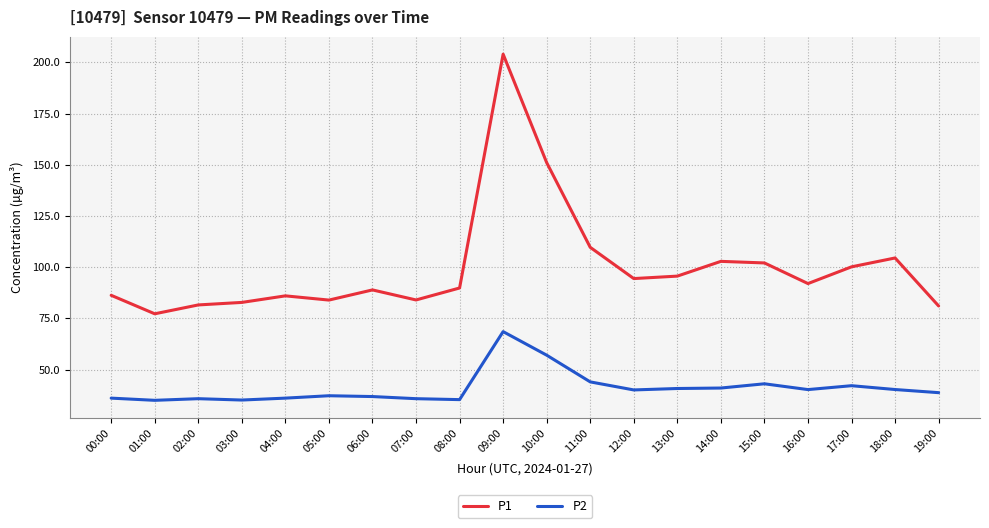

True or false: P1 and P2 cross at least once.

False